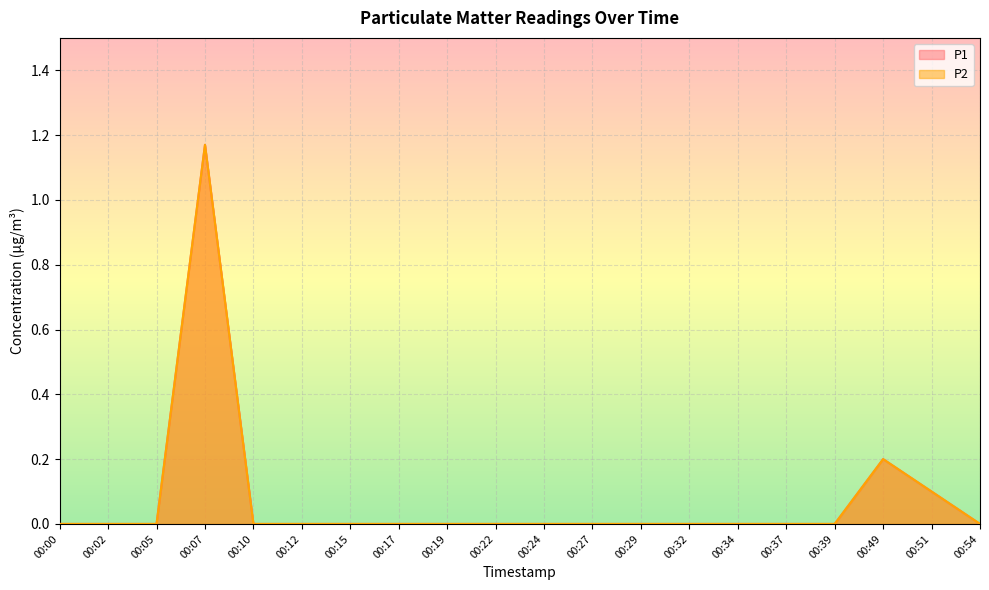

What is the maximum value for P1?

1.2